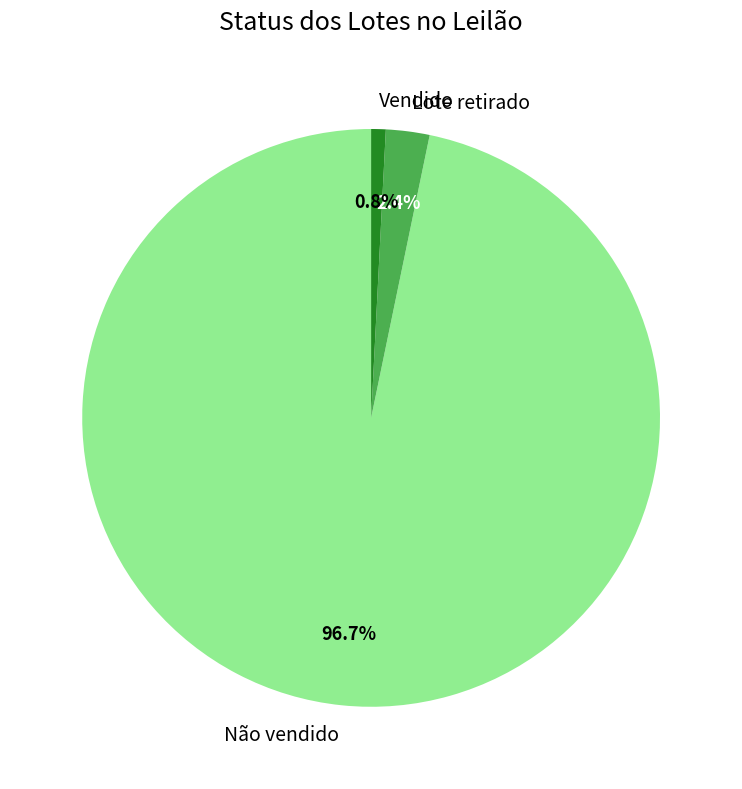

What percentage is the Não vendido slice, to the nearest percent?

97%